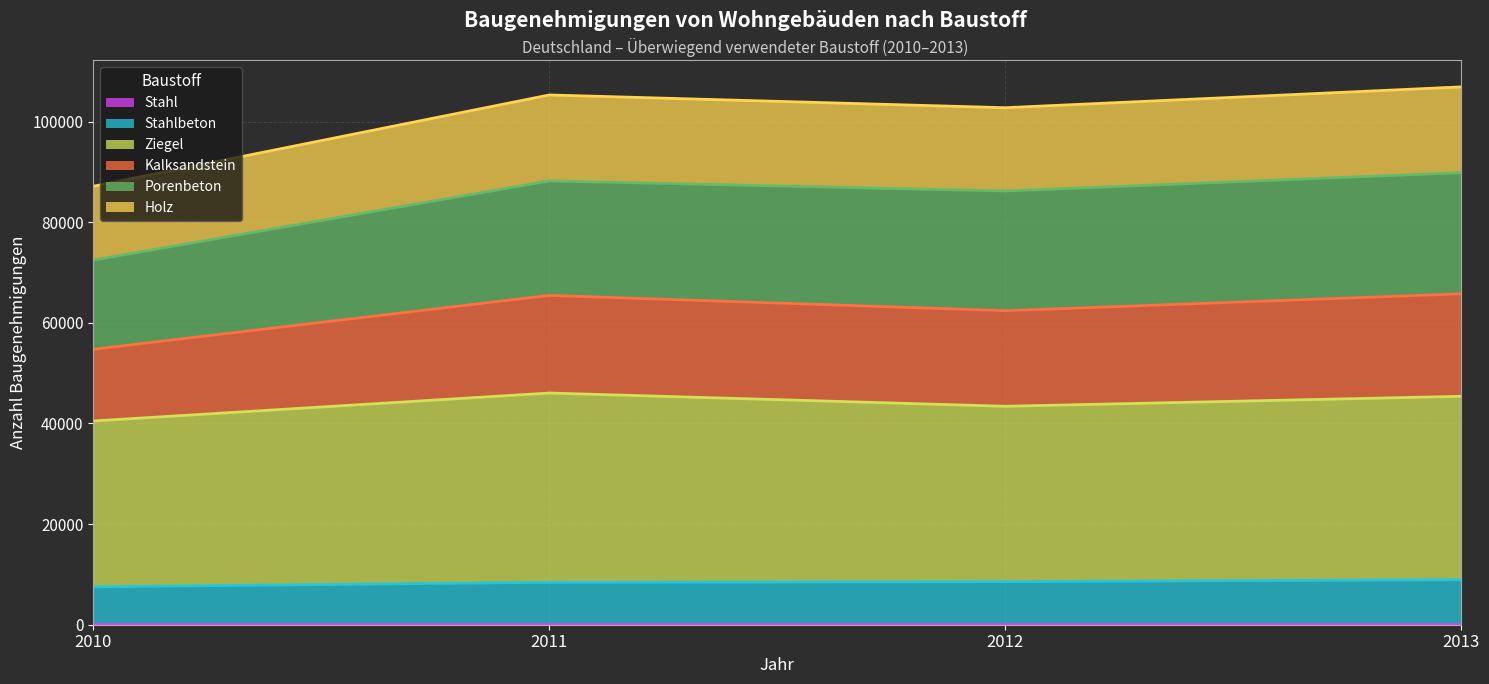

Does the chart display data point markers on the line(s)?

No